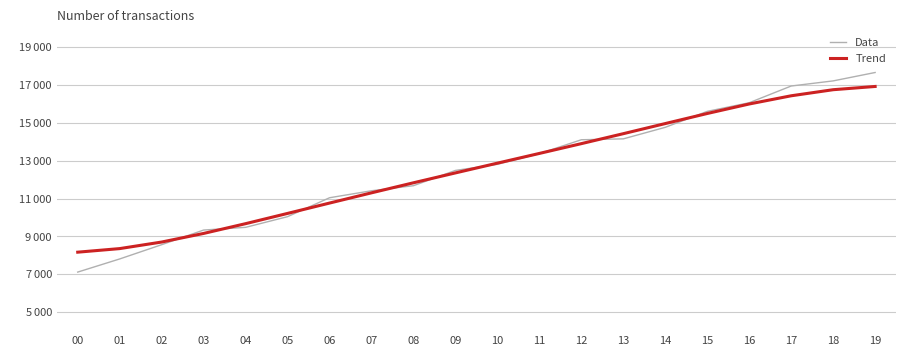

What is the difference between the highest and lowest values at 05?

171.8